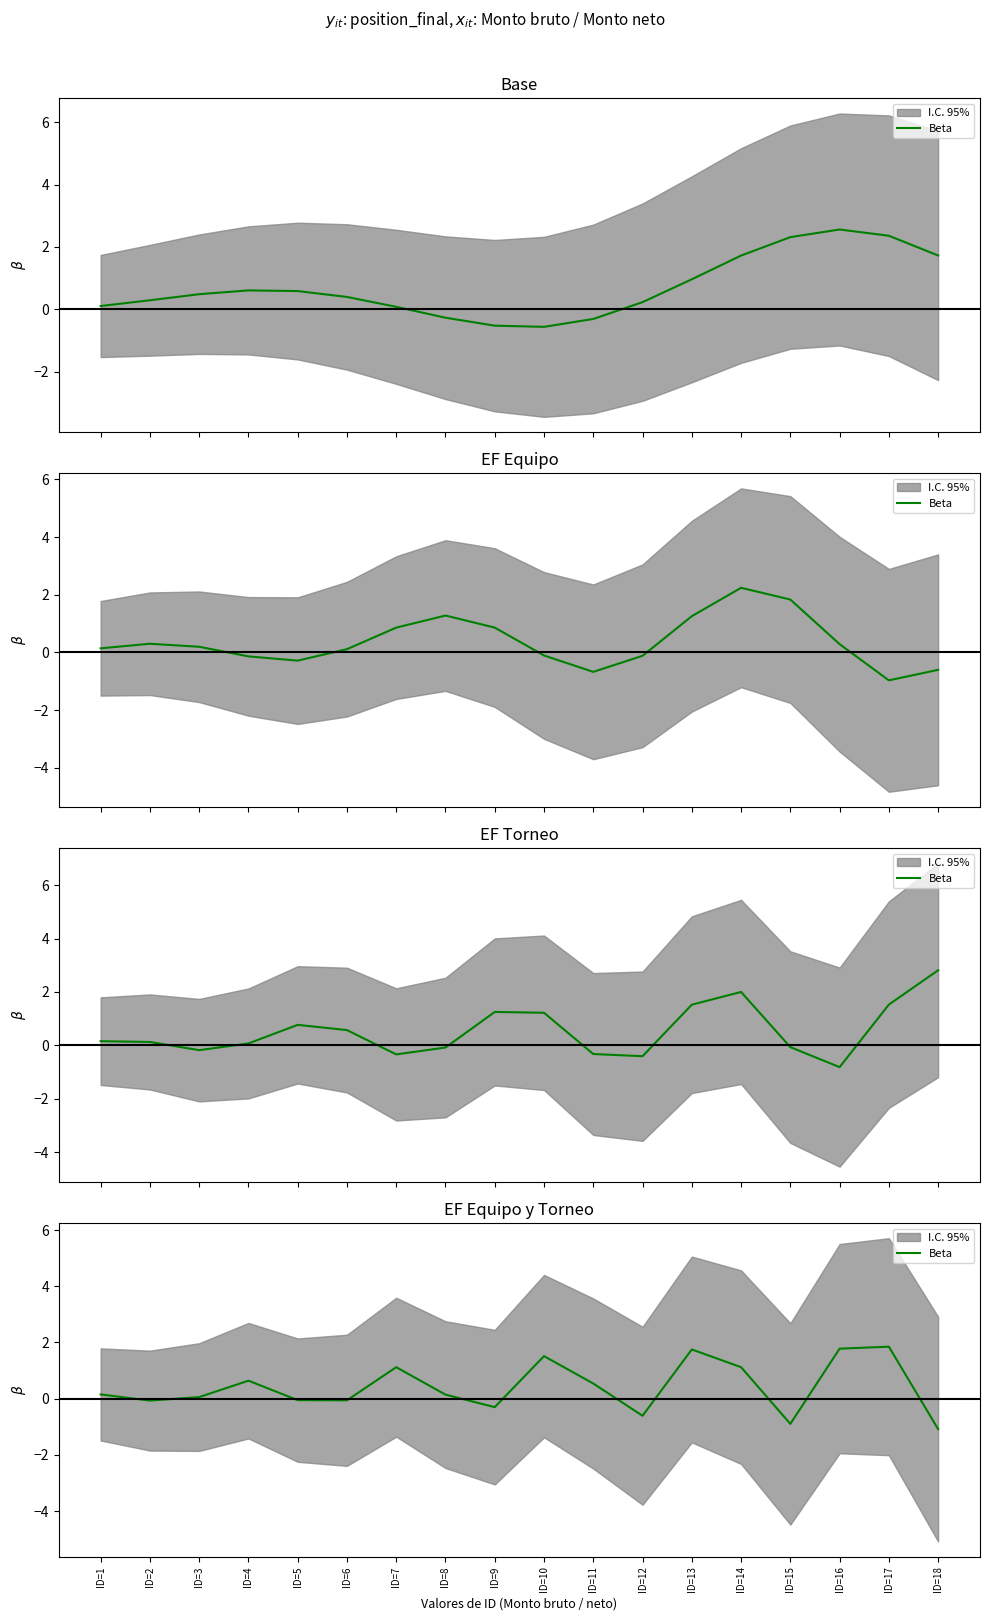

Does the chart have visible grid lines?

No